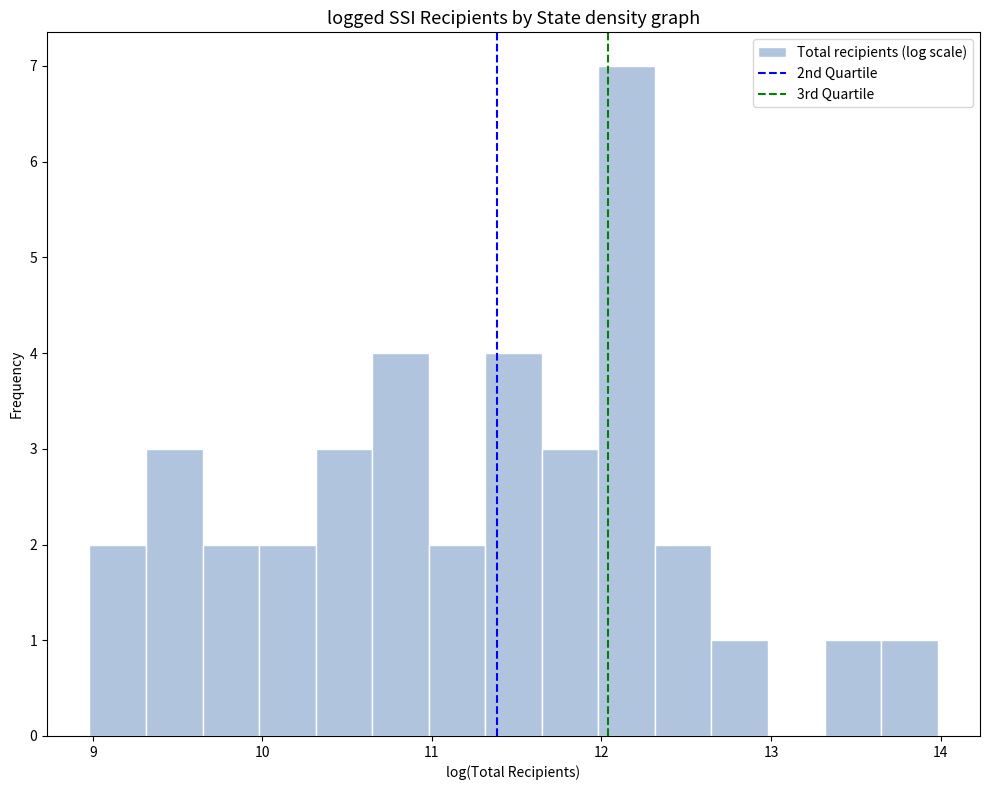

Read against the x-axis, roughly where is the centre of the tallest bar?

12.1